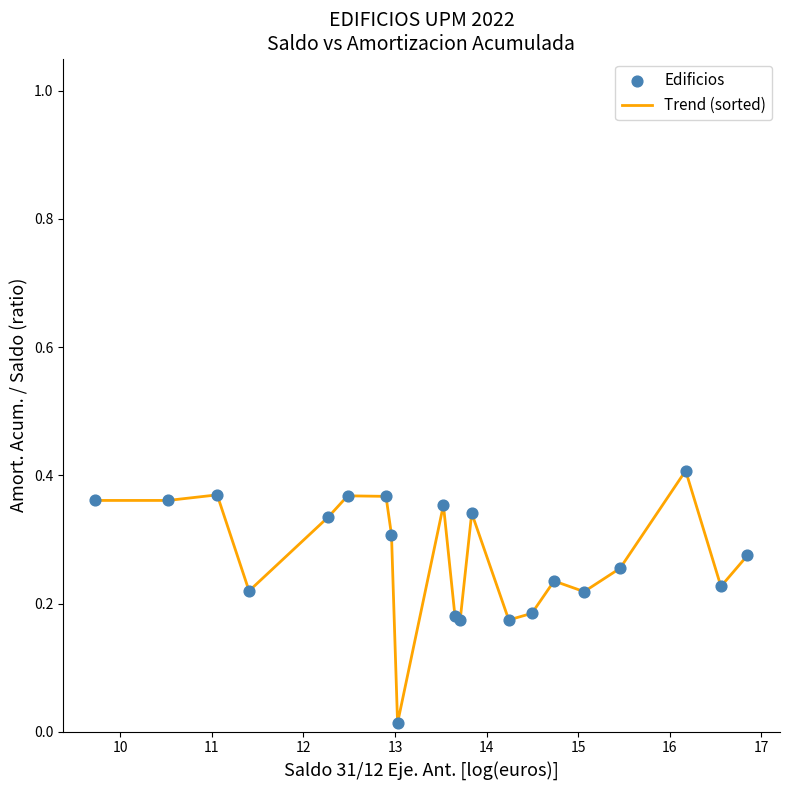

How many lines are shown in the chart?

1